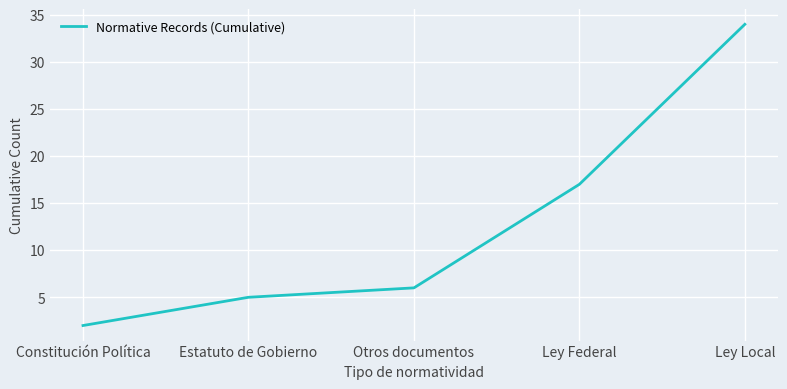

The chart shows a value of 11 at Ley Local. True or false?

False